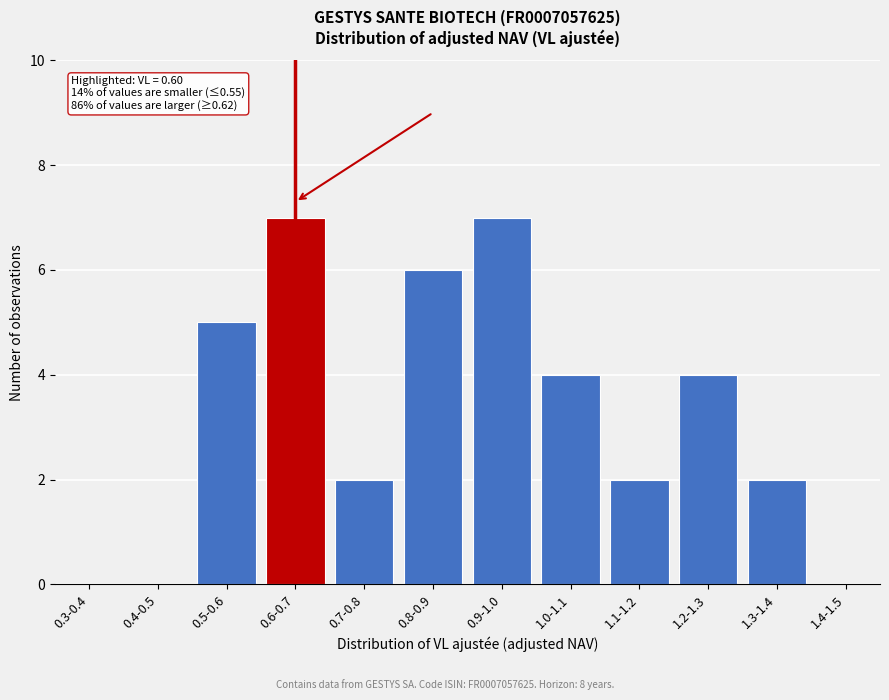

Reading right to left, transcribe all the data shown in this chart.

1.4-1.5=0	1.3-1.4=2	1.2-1.3=4	1.1-1.2=2	1.0-1.1=4	0.9-1.0=7	0.8-0.9=6	0.7-0.8=2	0.6-0.7=7	0.5-0.6=5	0.4-0.5=0	0.3-0.4=0